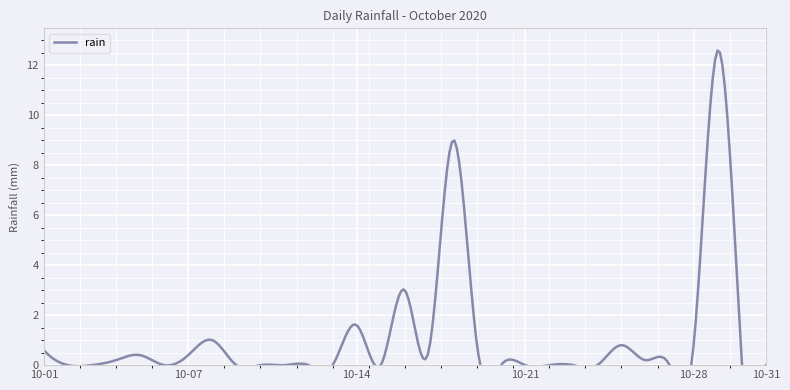

What is the greatest value displayed?

12.6